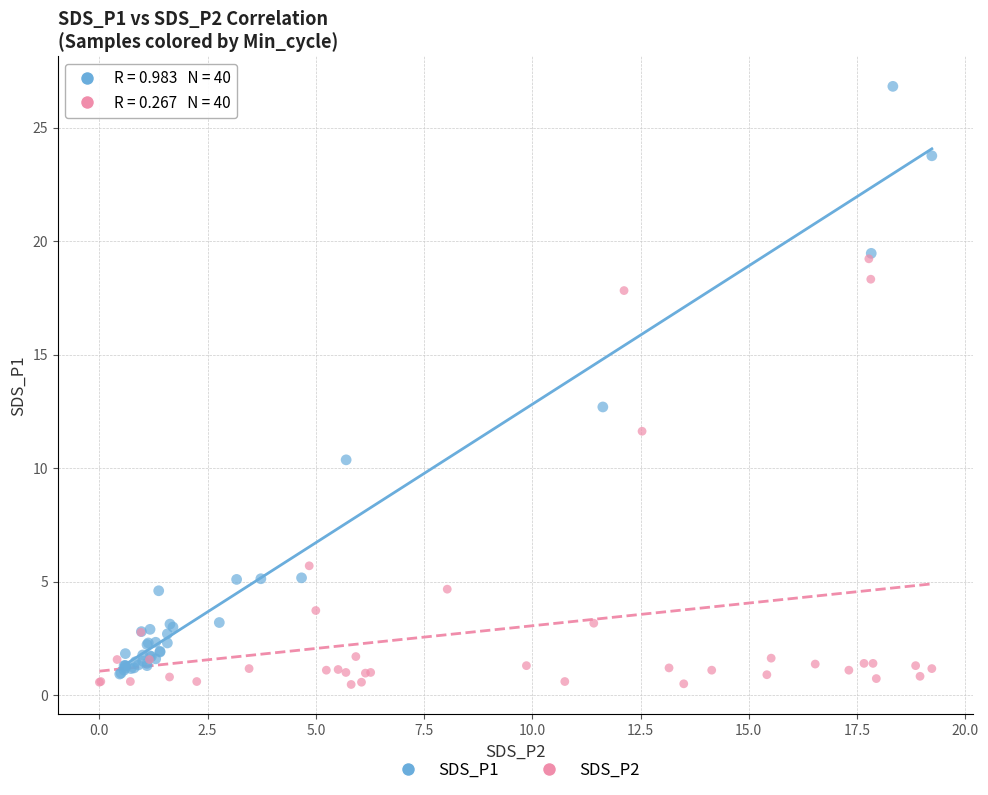

Which series reaches the maximum Y coordinate?

SDS_P1